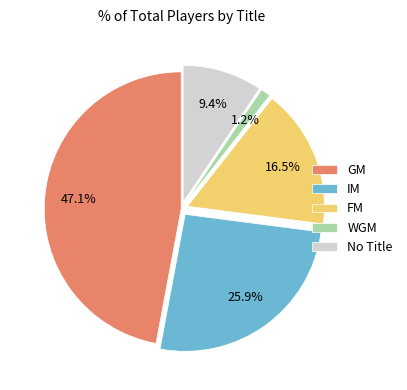

Between GM and FM, which is larger?

GM